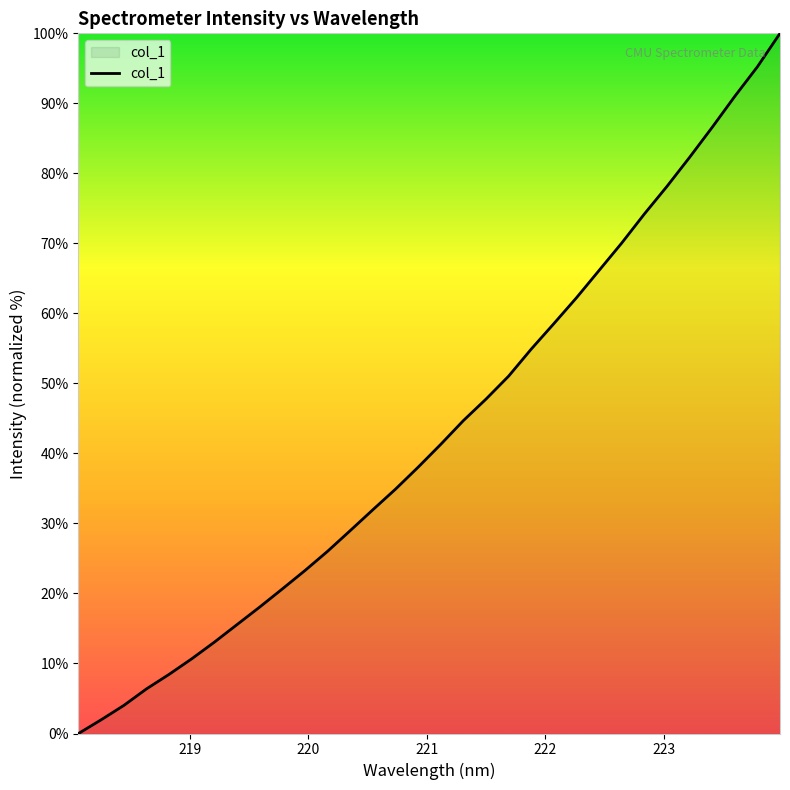

True or false: there are more than 0 points higher than both neighbors.

False